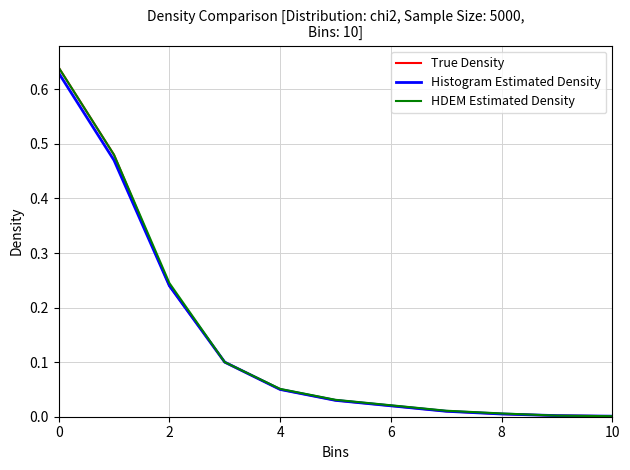

True or false: Histogram Estimated Density and HDEM Estimated Density intersect in this chart.

False